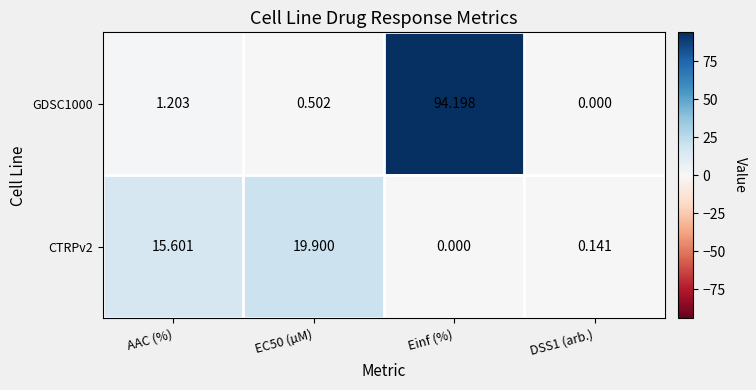

What is the total value across all series at Einf (%)?

94.2